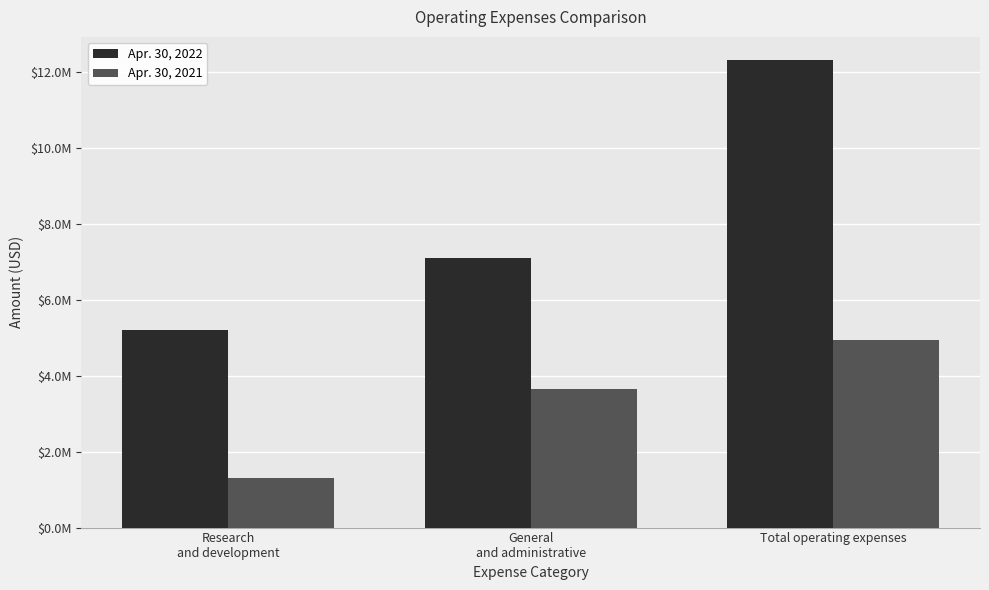

Which has a higher value, Total operating expenses or General
and administrative?

Total operating expenses